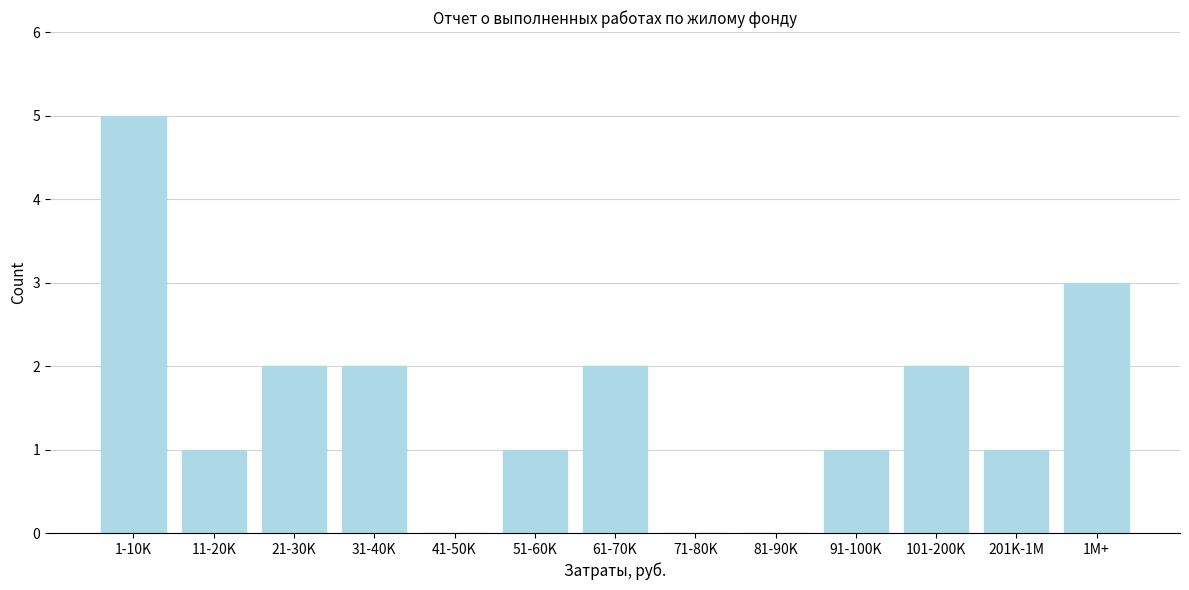

Reading left to right, extract all data points from this chart.

1-10K=5	11-20K=1	21-30K=2	31-40K=2	41-50K=0	51-60K=1	61-70K=2	71-80K=0	81-90K=0	91-100K=1	101-200K=2	201K-1M=1	1M+=3